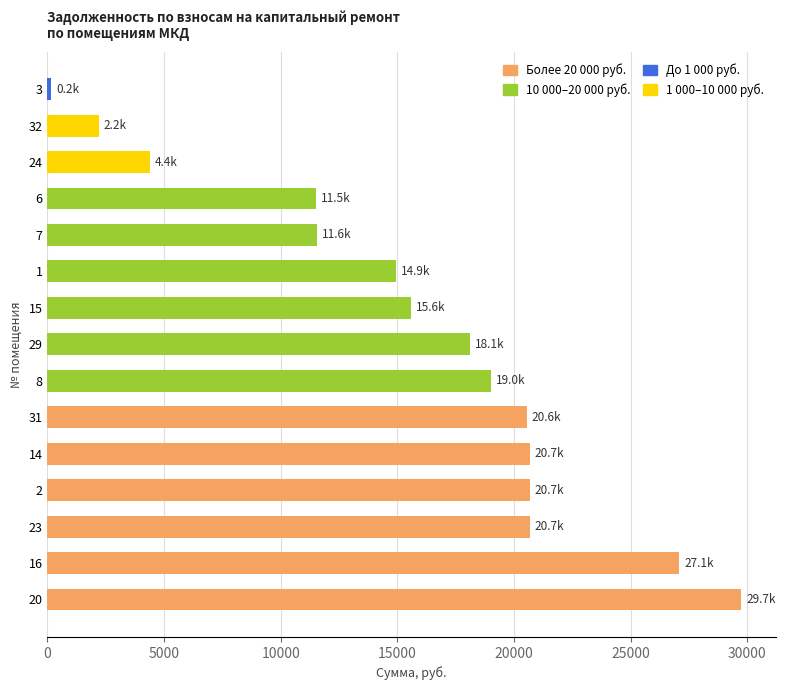

Is it true that the value at 2 is 20668.0?

True